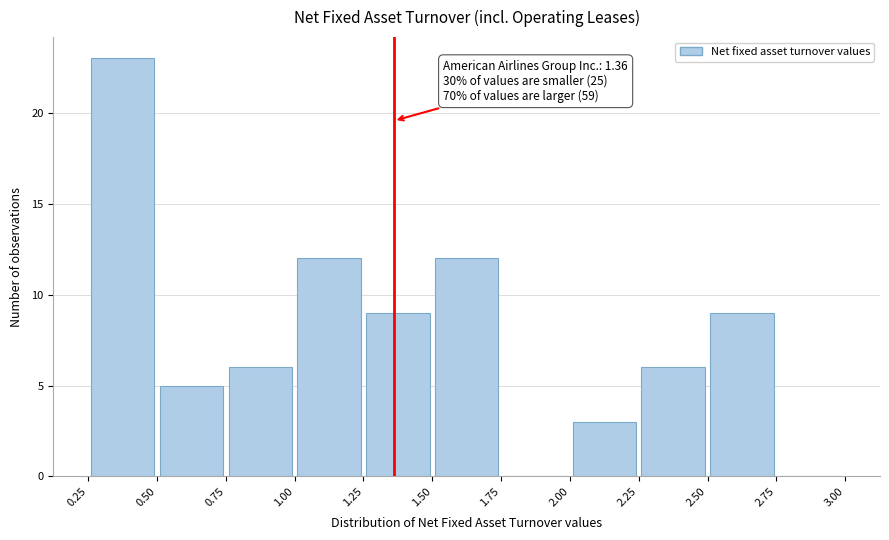

Over which range of the x-axis is the bar tallest?

0.25 to 0.50